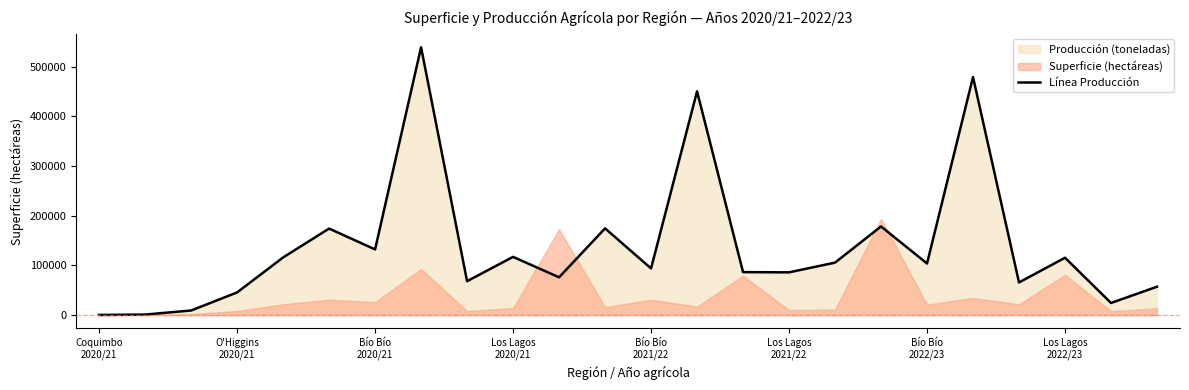

What is the highest value of the Línea Producción series?

539238.3